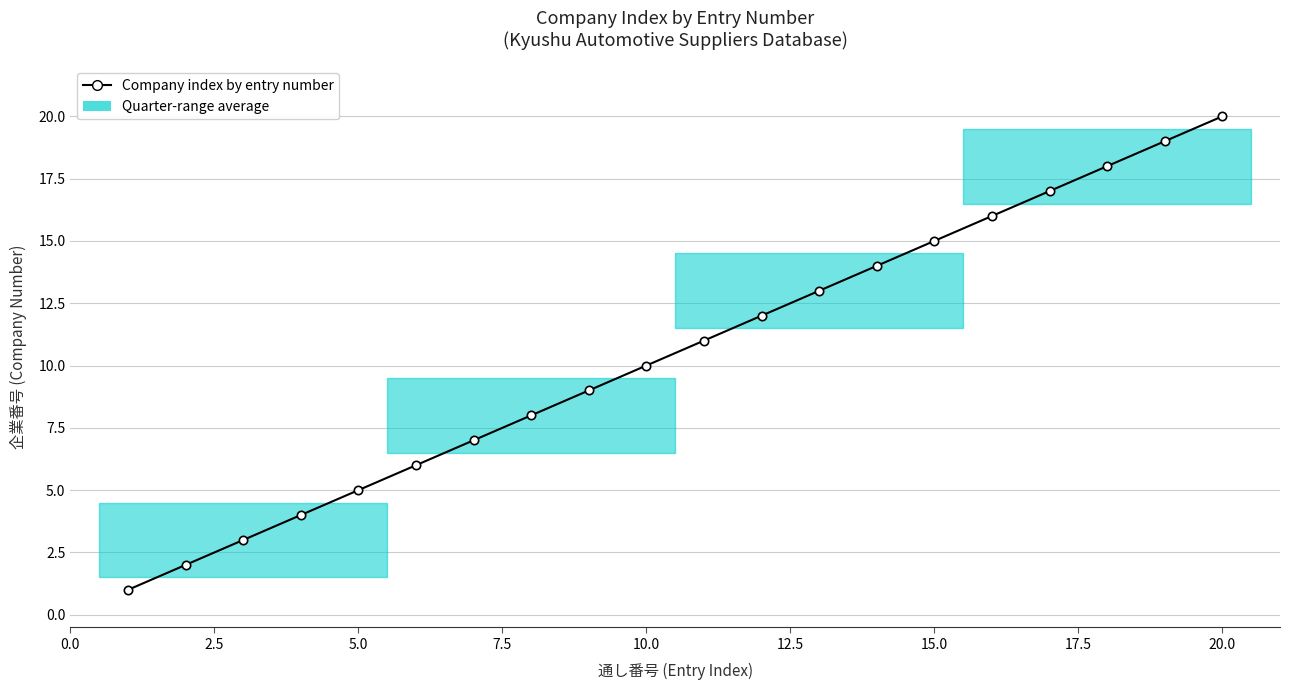

What is the difference between the maximum and second lowest values?

18